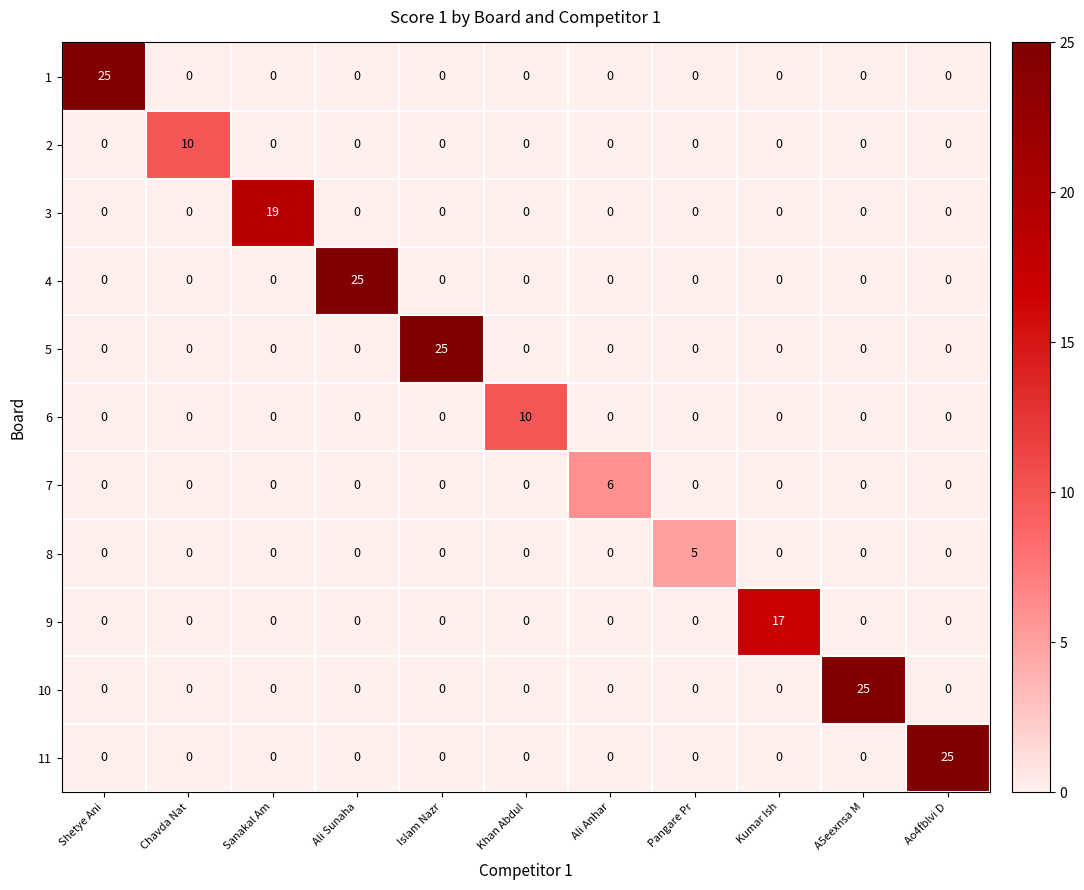

The value of 11 at Pangare Pr is 0. True or false?

True